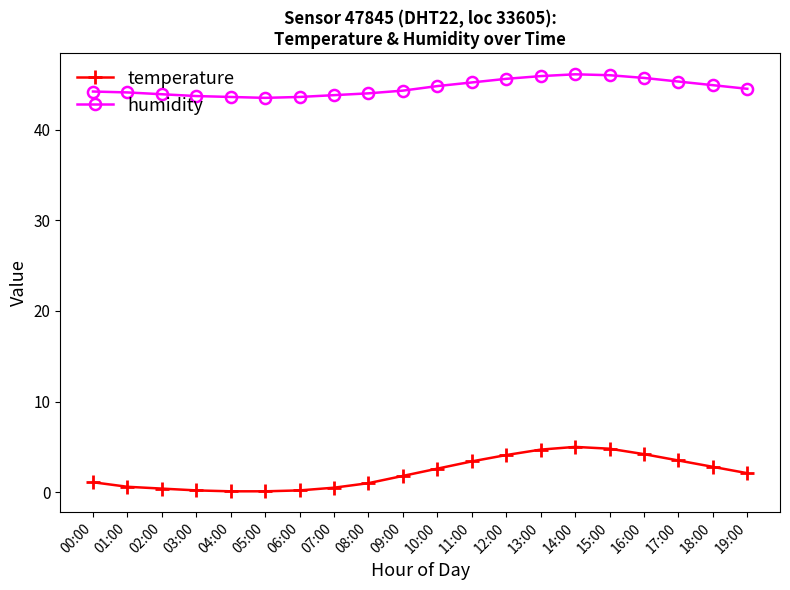

What is the label of the 10th point from the left?

09:00